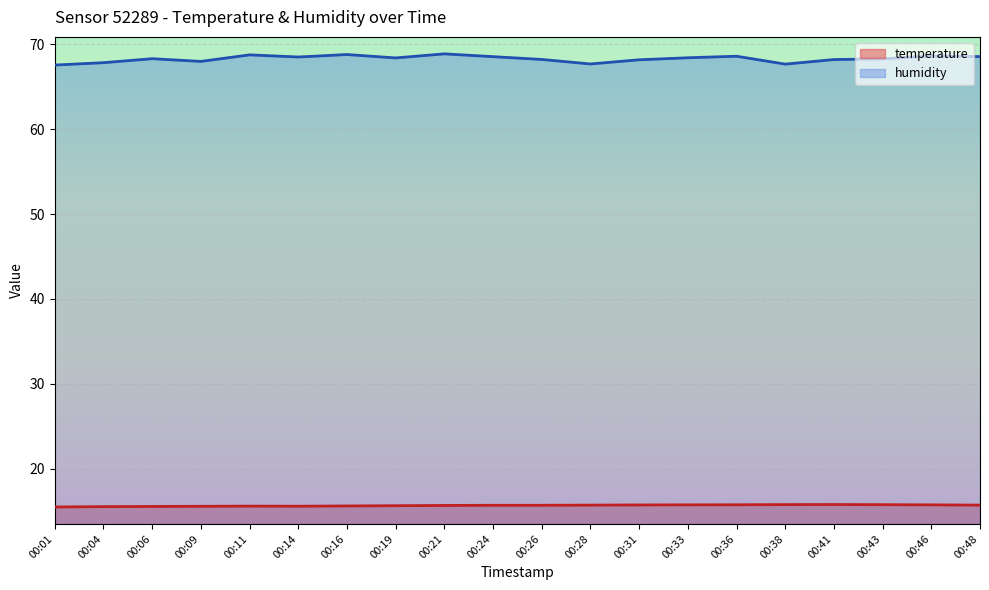

Reading left to right, extract all data points from this chart.

temperature: 00:01=15.5	00:04=15.5	00:06=15.5	00:09=15.6	00:11=15.6	00:14=15.6	00:16=15.6	00:19=15.6	00:21=15.7	00:24=15.7	00:26=15.7	00:28=15.7	00:31=15.7	00:33=15.7	00:36=15.7	00:38=15.8	00:41=15.8	00:43=15.7	00:46=15.7	00:48=15.7
humidity: 00:01=67.6	00:04=67.8	00:06=68.3	00:09=68.0	00:11=68.8	00:14=68.5	00:16=68.8	00:19=68.4	00:21=68.9	00:24=68.5	00:26=68.2	00:28=67.7	00:31=68.2	00:33=68.4	00:36=68.6	00:38=67.7	00:41=68.2	00:43=68.3	00:46=68.6	00:48=68.6